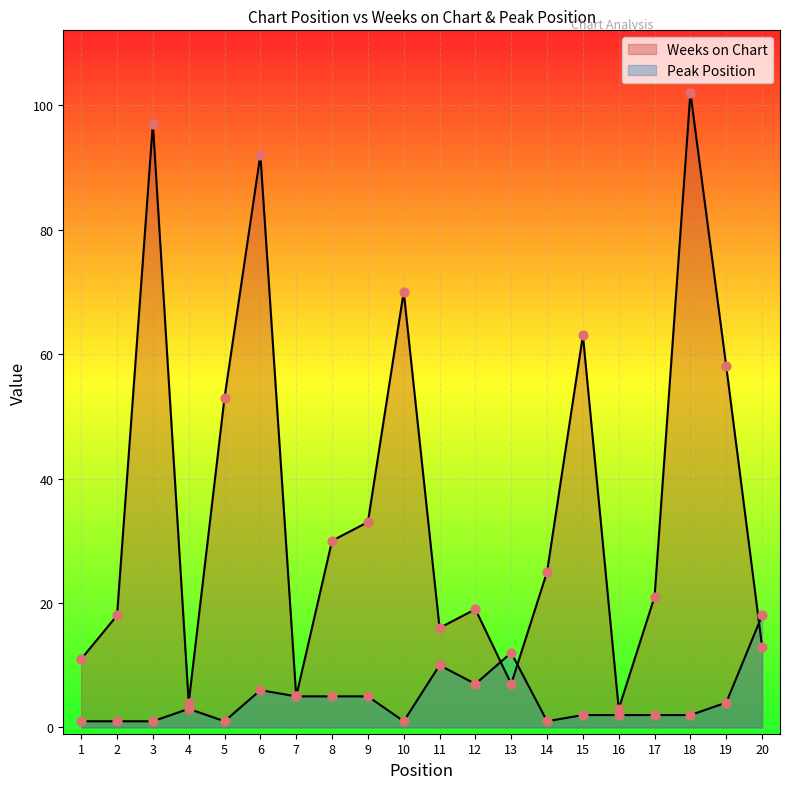

What are all the series names shown in the legend?

Weeks on Chart, Peak Position